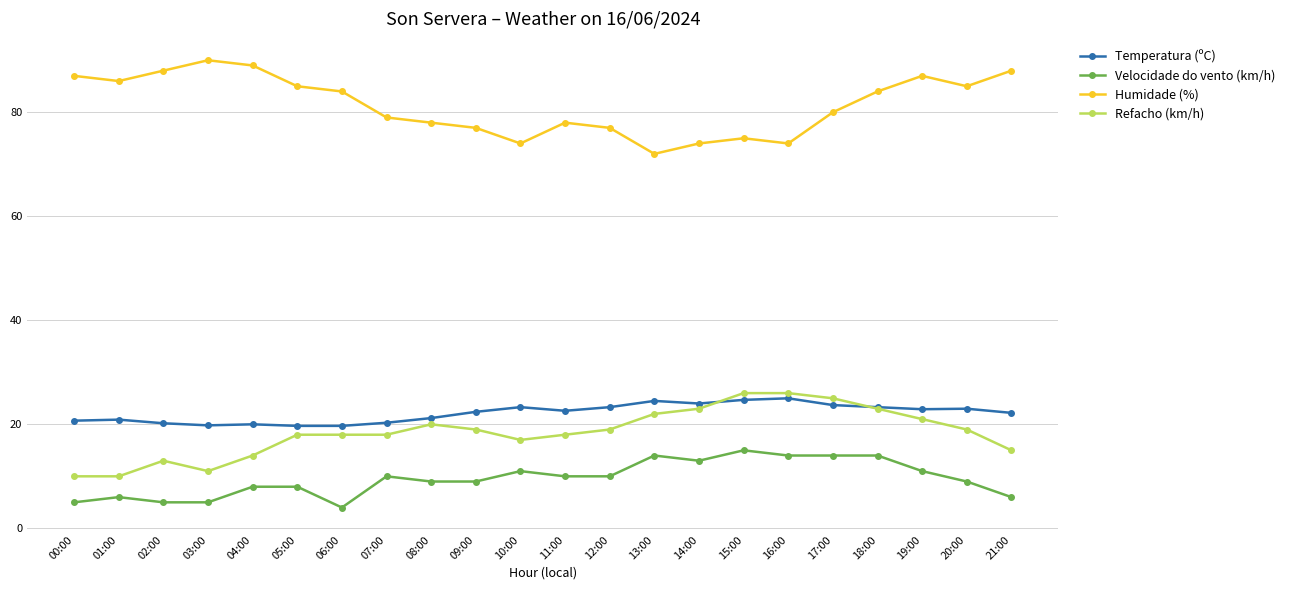

The value of Refacho (km/h) at 06:00 is 8.1. True or false?

False